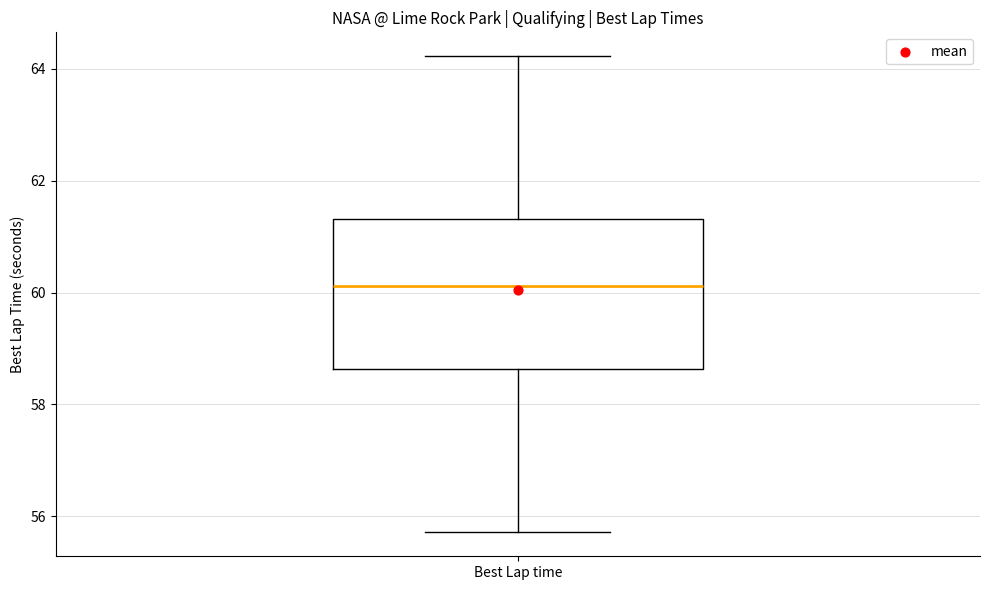

Read this box plot against the y-axis: the position of the median line, the range covered by the box, and the ends of both whiskers. The values are not printed on the chart, so give them approximately, as read against the axis.

median 60.2, box 58.6 to 61.4, whiskers 55.8 to 64.2